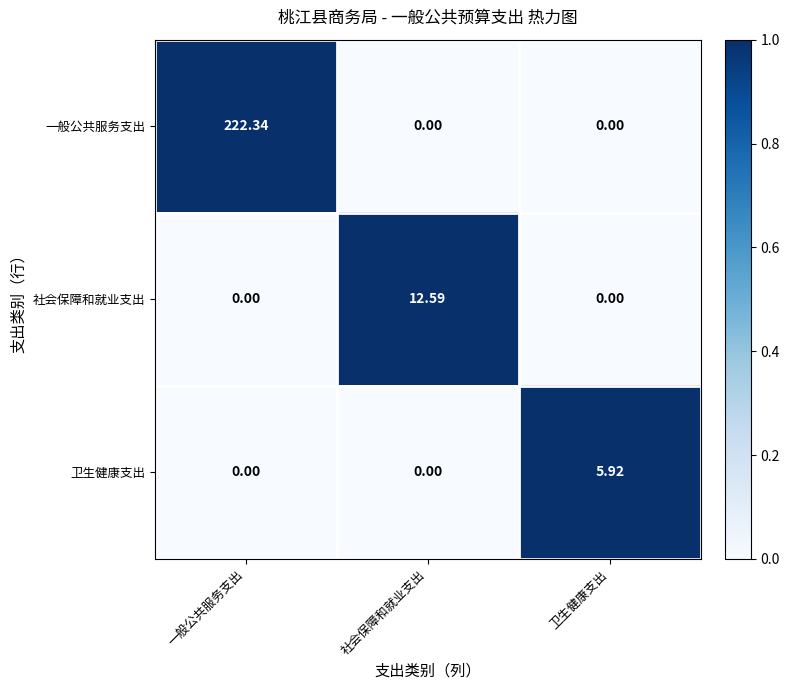

Which series has the largest total across all categories?

一般公共服务支出